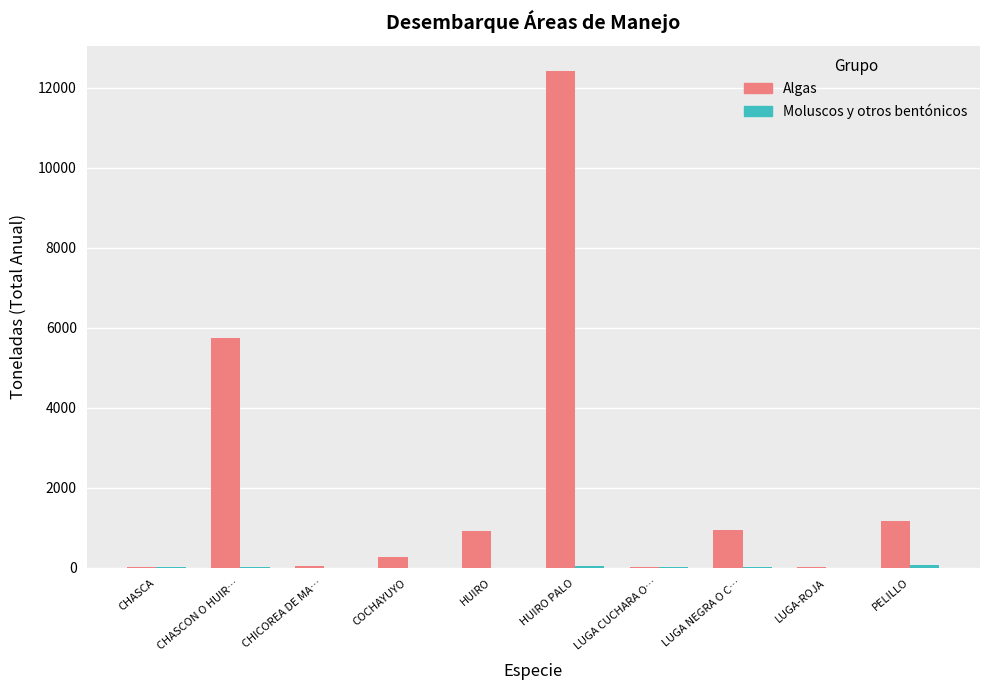

True or false: Algas has a value of 270 at COCHAYUYO.

True